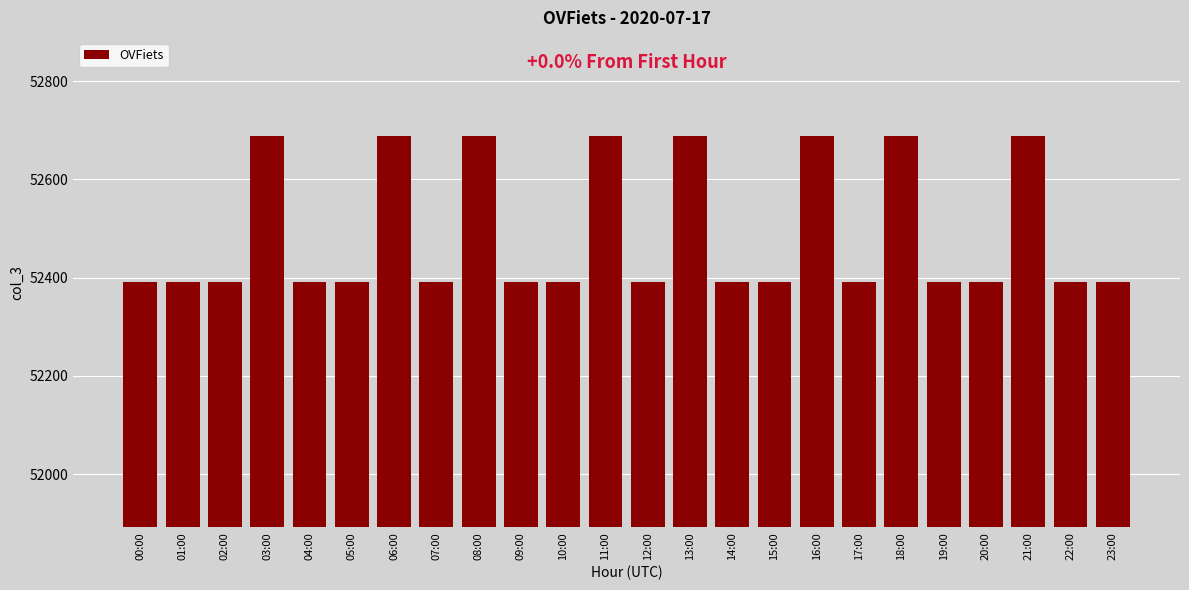

What is the greatest value displayed?

52688